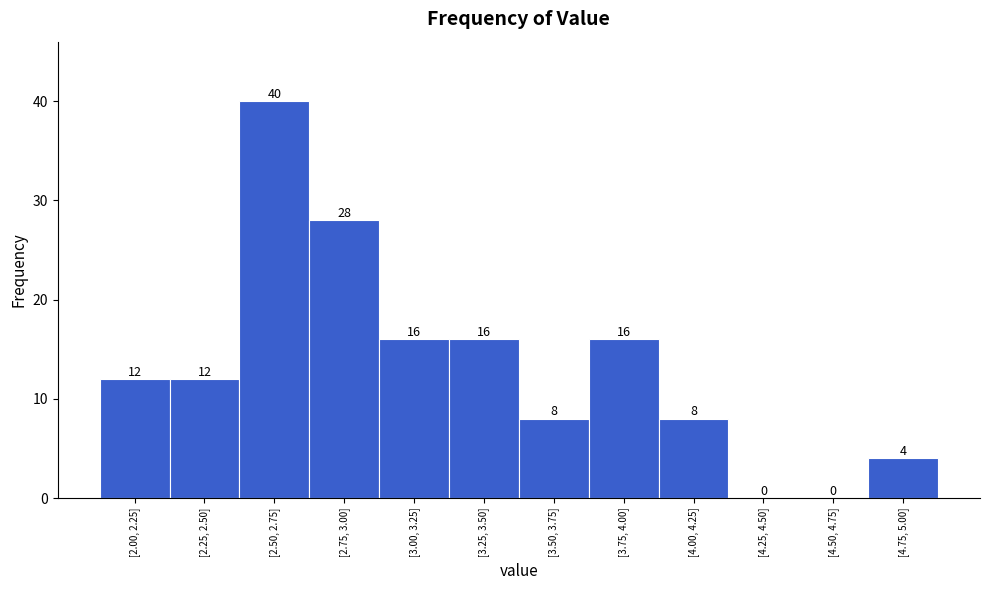

Reading left to right, list all the values displayed in this chart.

[2.00, 2.25]=12	[2.25, 2.50]=12	[2.50, 2.75]=40	[2.75, 3.00]=28	[3.00, 3.25]=16	[3.25, 3.50]=16	[3.50, 3.75]=8	[3.75, 4.00]=16	[4.00, 4.25]=8	[4.25, 4.50]=0	[4.50, 4.75]=0	[4.75, 5.00]=4